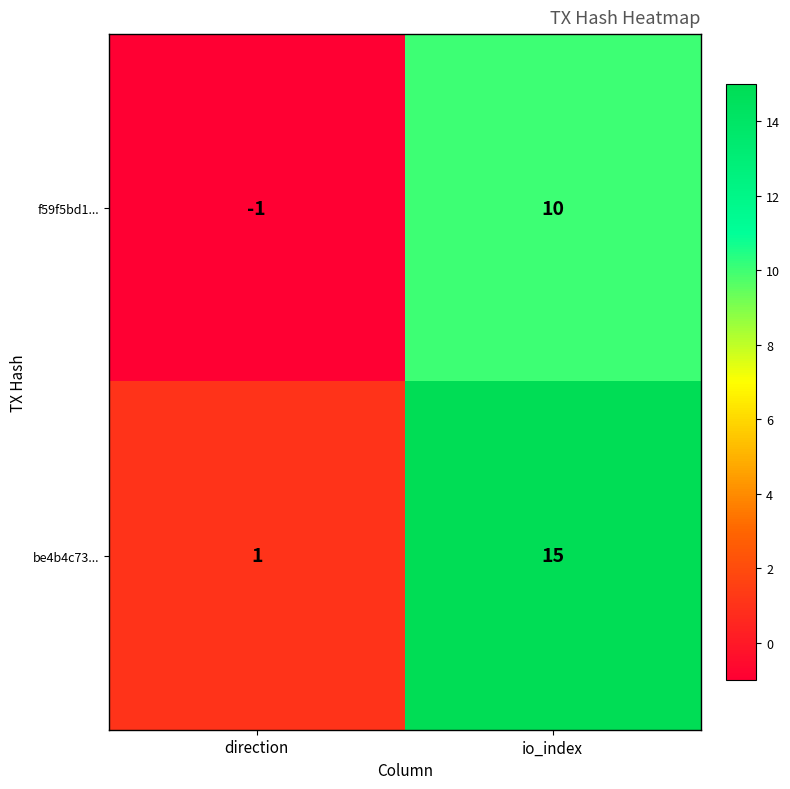

The f59f5bd1... series shows 2 at io_index. True or false?

False